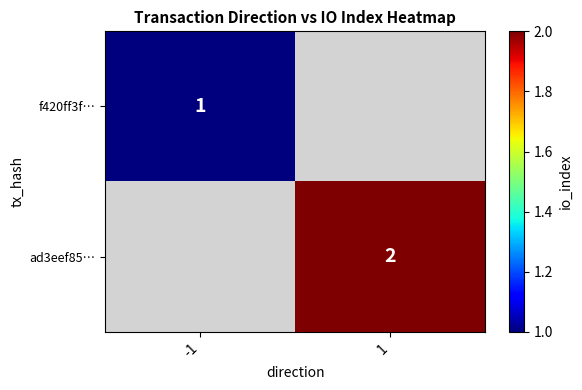

Which category has the lowest value across all series?

-1